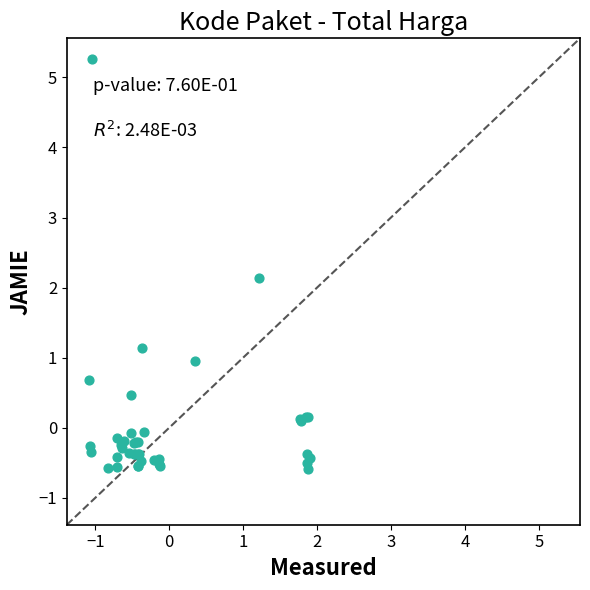

What Y value in the scatter plot is closest to 2?

2.1